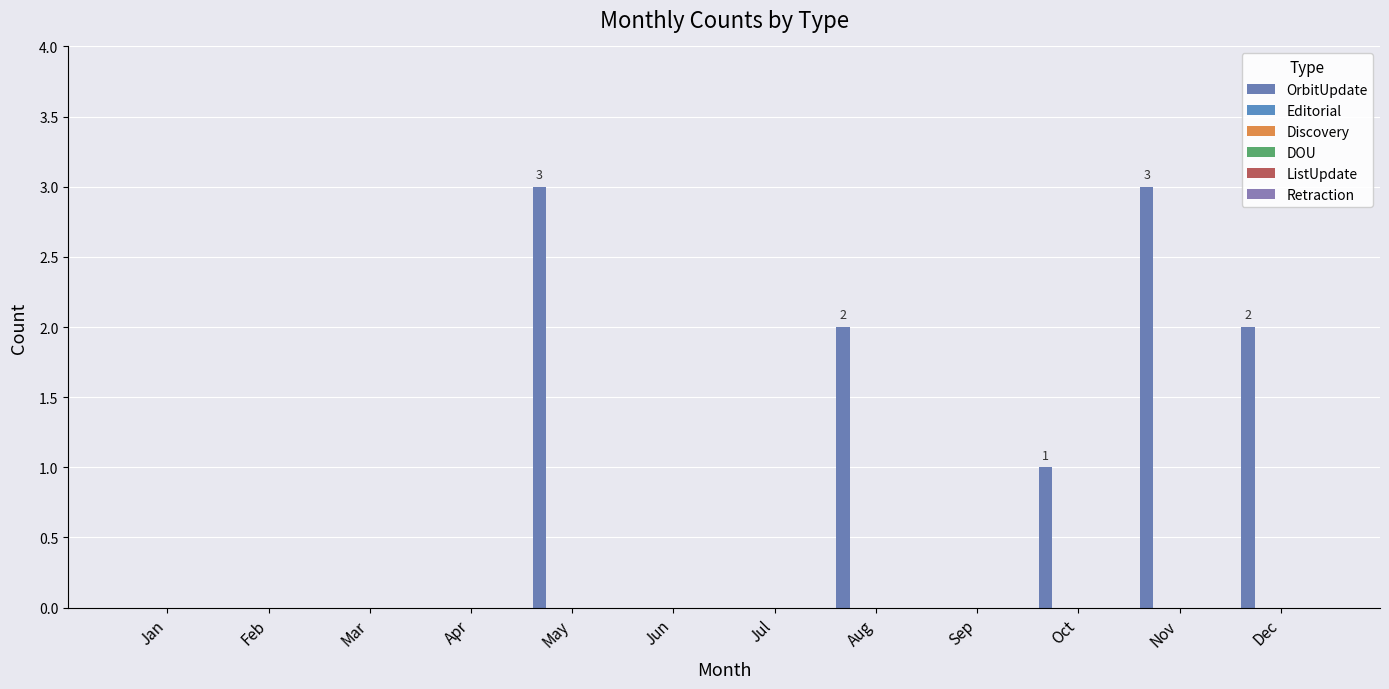

Reading left to right, transcribe all the data shown in this chart.

OrbitUpdate: Jan=0	Feb=0	Mar=0	Apr=0	May=3	Jun=0	Jul=0	Aug=2	Sep=0	Oct=1	Nov=3	Dec=2
Editorial: Jan=0	Feb=0	Mar=0	Apr=0	May=0	Jun=0	Jul=0	Aug=0	Sep=0	Oct=0	Nov=0	Dec=0
Discovery: Jan=0	Feb=0	Mar=0	Apr=0	May=0	Jun=0	Jul=0	Aug=0	Sep=0	Oct=0	Nov=0	Dec=0
DOU: Jan=0	Feb=0	Mar=0	Apr=0	May=0	Jun=0	Jul=0	Aug=0	Sep=0	Oct=0	Nov=0	Dec=0
ListUpdate: Jan=0	Feb=0	Mar=0	Apr=0	May=0	Jun=0	Jul=0	Aug=0	Sep=0	Oct=0	Nov=0	Dec=0
Retraction: Jan=0	Feb=0	Mar=0	Apr=0	May=0	Jun=0	Jul=0	Aug=0	Sep=0	Oct=0	Nov=0	Dec=0